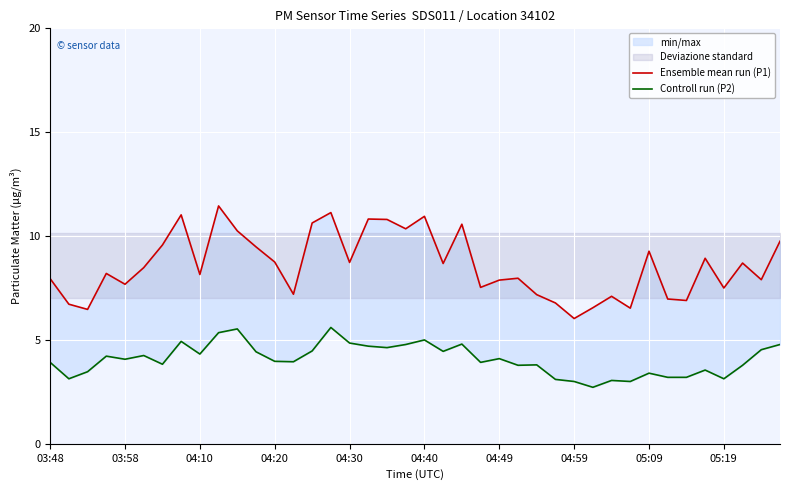

Is the value of Controll run (P2) at 37 greater than the value of Ensemble mean run (P1) at 28?

No